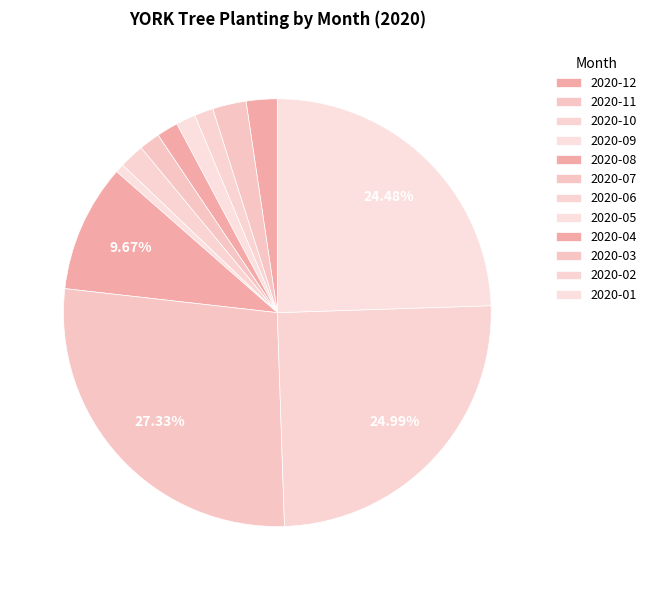

Is there a majority slice in this chart?

No